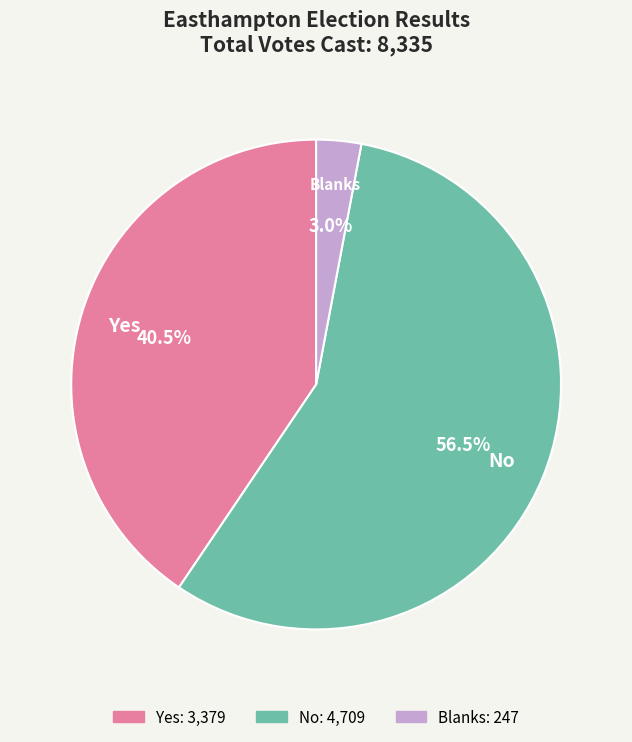

Which category has the smallest portion of the pie?

Blanks